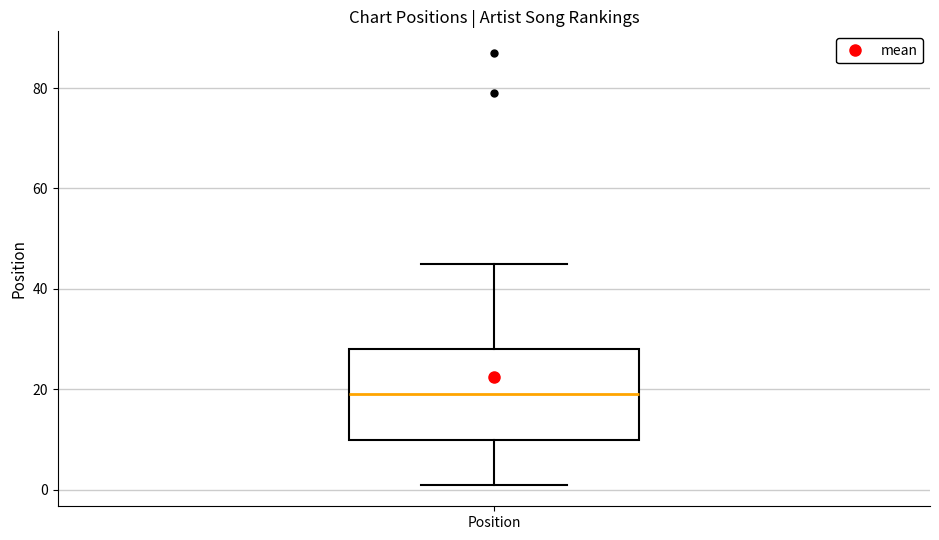

Where is the upper edge of the box for Position on the y-axis? The values are not printed on the chart, so give them approximately, as read against the axis.

28